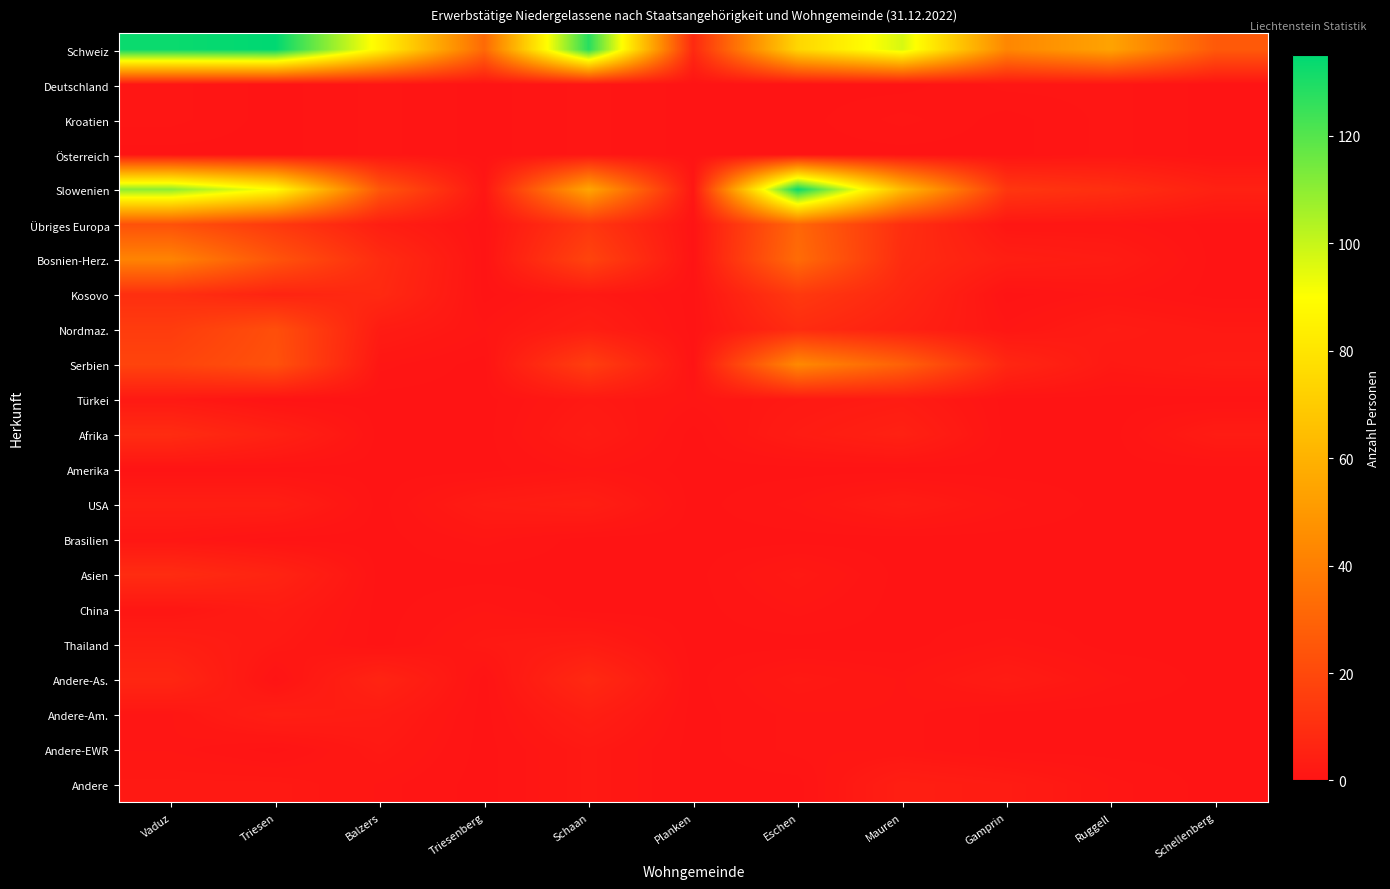

Reading left to right, list all the values displayed in this chart.

Schweiz: Vaduz=133	Triesen=135	Balzers=86	Triesenberg=32	Schaan=128	Planken=8	Eschen=74	Mauren=97	Gamprin=43	Ruggell=54	Schellenberg=26
Deutschland: Vaduz=1	Triesen=0	Balzers=1	Triesenberg=0	Schaan=1	Planken=0	Eschen=0	Mauren=0	Gamprin=1	Ruggell=1	Schellenberg=0
Kroatien: Vaduz=1	Triesen=0	Balzers=1	Triesenberg=0	Schaan=1	Planken=0	Eschen=0	Mauren=1	Gamprin=0	Ruggell=1	Schellenberg=0
Österreich: Vaduz=0	Triesen=0	Balzers=1	Triesenberg=0	Schaan=1	Planken=0	Eschen=0	Mauren=0	Gamprin=0	Ruggell=1	Schellenberg=0
Slowenien: Vaduz=110	Triesen=89	Balzers=25	Triesenberg=1	Schaan=55	Planken=1	Eschen=133	Mauren=63	Gamprin=13	Ruggell=10	Schellenberg=5
Übriges Europa: Vaduz=23	Triesen=14	Balzers=4	Triesenberg=0	Schaan=13	Planken=0	Eschen=31	Mauren=10	Gamprin=1	Ruggell=1	Schellenberg=0
Bosnien-Herz.: Vaduz=42	Triesen=24	Balzers=9	Triesenberg=0	Schaan=18	Planken=0	Eschen=33	Mauren=9	Gamprin=4	Ruggell=3	Schellenberg=0
Kosovo: Vaduz=10	Triesen=6	Balzers=8	Triesenberg=0	Schaan=2	Planken=0	Eschen=14	Mauren=7	Gamprin=0	Ruggell=1	Schellenberg=0
Nordmaz.: Vaduz=15	Triesen=22	Balzers=3	Triesenberg=1	Schaan=4	Planken=0	Eschen=9	Mauren=5	Gamprin=1	Ruggell=3	Schellenberg=2
Serbien: Vaduz=18	Triesen=23	Balzers=1	Triesenberg=0	Schaan=16	Planken=0	Eschen=44	Mauren=29	Gamprin=7	Ruggell=2	Schellenberg=3
Türkei: Vaduz=2	Triesen=0	Balzers=0	Triesenberg=0	Schaan=2	Planken=1	Eschen=2	Mauren=3	Gamprin=0	Ruggell=0	Schellenberg=0
Afrika: Vaduz=9	Triesen=5	Balzers=0	Triesenberg=0	Schaan=3	Planken=0	Eschen=3	Mauren=5	Gamprin=0	Ruggell=0	Schellenberg=3
Amerika: Vaduz=0	Triesen=0	Balzers=0	Triesenberg=0	Schaan=1	Planken=0	Eschen=0	Mauren=0	Gamprin=0	Ruggell=0	Schellenberg=0
USA: Vaduz=4	Triesen=4	Balzers=0	Triesenberg=3	Schaan=4	Planken=0	Eschen=1	Mauren=3	Gamprin=1	Ruggell=0	Schellenberg=0
Brasilien: Vaduz=1	Triesen=0	Balzers=0	Triesenberg=1	Schaan=0	Planken=0	Eschen=0	Mauren=0	Gamprin=0	Ruggell=0	Schellenberg=0
Asien: Vaduz=9	Triesen=6	Balzers=0	Triesenberg=0	Schaan=0	Planken=0	Eschen=2	Mauren=0	Gamprin=0	Ruggell=0	Schellenberg=0
China: Vaduz=1	Triesen=3	Balzers=0	Triesenberg=1	Schaan=0	Planken=0	Eschen=1	Mauren=0	Gamprin=0	Ruggell=0	Schellenberg=0
Thailand: Vaduz=4	Triesen=2	Balzers=0	Triesenberg=2	Schaan=3	Planken=0	Eschen=0	Mauren=0	Gamprin=1	Ruggell=0	Schellenberg=0
Andere-As.: Vaduz=7	Triesen=0	Balzers=6	Triesenberg=0	Schaan=8	Planken=0	Eschen=2	Mauren=1	Gamprin=3	Ruggell=1	Schellenberg=0
Andere-Am.: Vaduz=1	Triesen=4	Balzers=3	Triesenberg=0	Schaan=4	Planken=0	Eschen=1	Mauren=1	Gamprin=0	Ruggell=0	Schellenberg=0
Andere-EWR: Vaduz=1	Triesen=0	Balzers=2	Triesenberg=0	Schaan=2	Planken=0	Eschen=1	Mauren=1	Gamprin=0	Ruggell=0	Schellenberg=0
Andere: Vaduz=2	Triesen=2	Balzers=1	Triesenberg=0	Schaan=2	Planken=0	Eschen=0	Mauren=4	Gamprin=3	Ruggell=1	Schellenberg=0